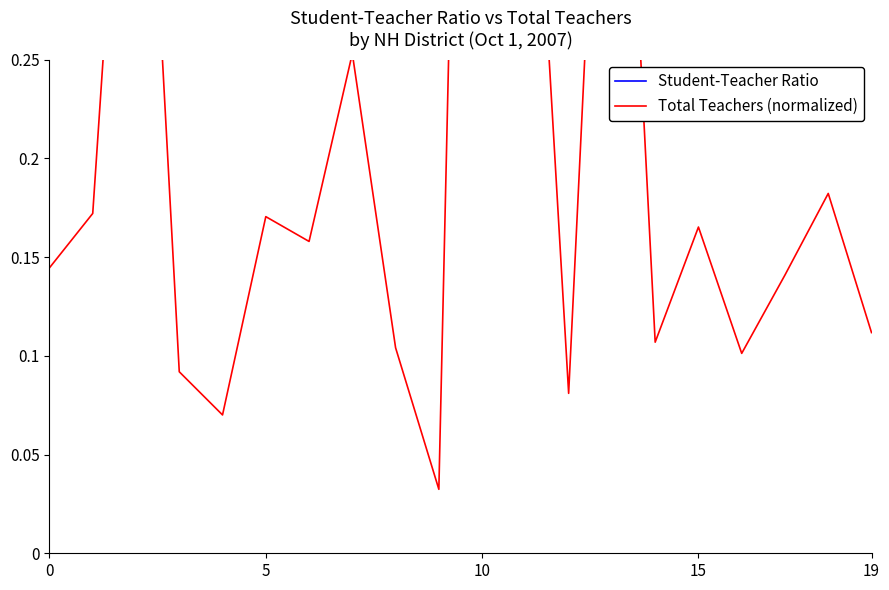

True or false: Total Teachers (normalized) and Student-Teacher Ratio intersect in this chart.

False